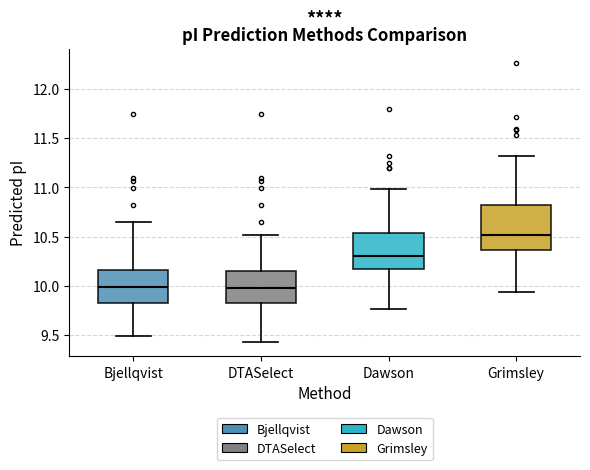

Reading left to right, transcribe this box plot: for each box, give where its median line is, the range the box spans, and where its two whiskers end, as read against the y-axis. The values are not printed on the chart, so give them approximately, as read against the axis.

Bjellqvist: median 10.00, box 9.85 to 10.15, whiskers 9.50 to 10.65
DTASelect: median 10.00, box 9.80 to 10.15, whiskers 9.45 to 10.50
Dawson: median 10.30, box 10.15 to 10.55, whiskers 9.75 to 11.00
Grimsley: median 10.50, box 10.35 to 10.85, whiskers 9.95 to 11.30